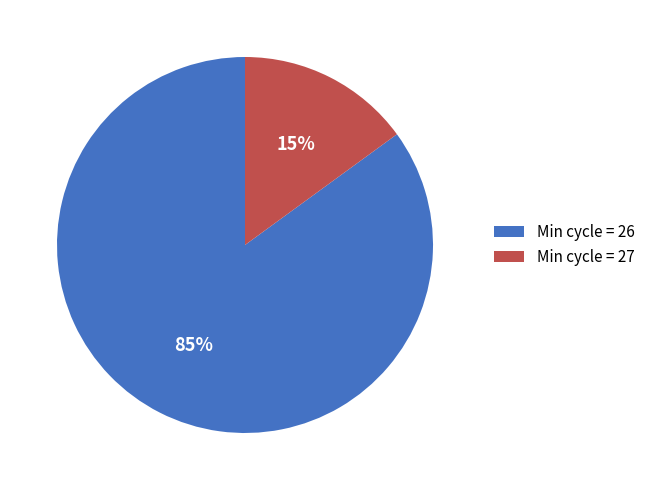

What is the largest slice in the pie chart?

Min cycle = 26